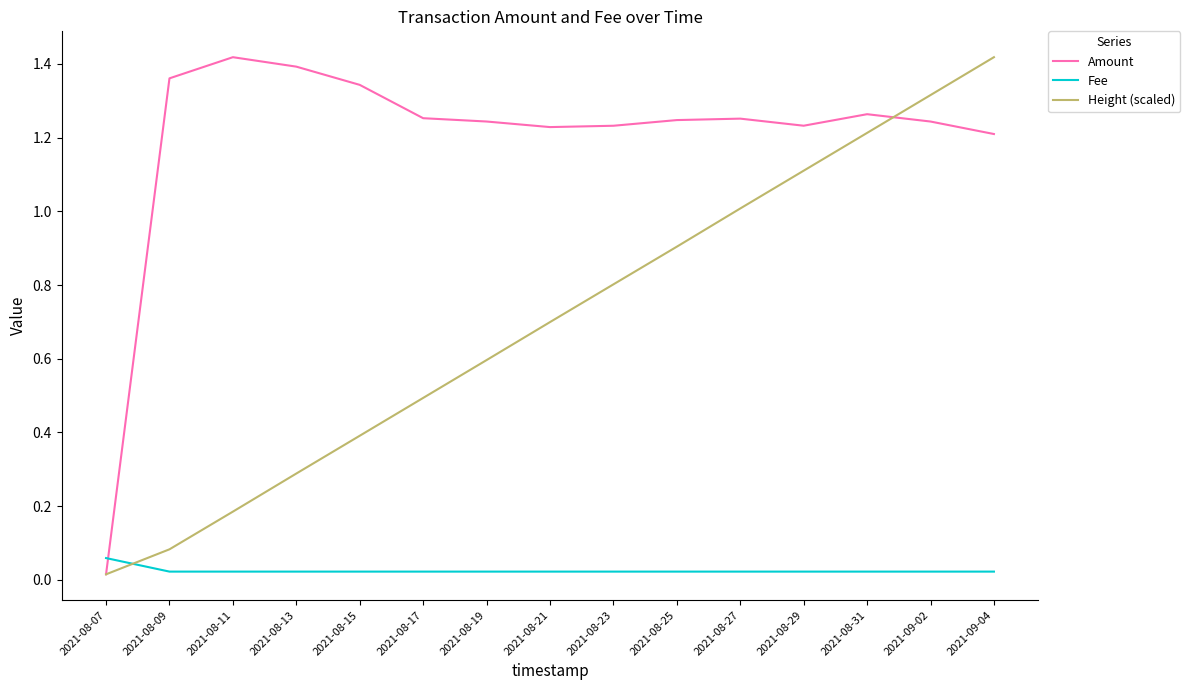

Is the value of Fee at 2021-08-23 greater than the value of Amount at 2021-08-17?

No